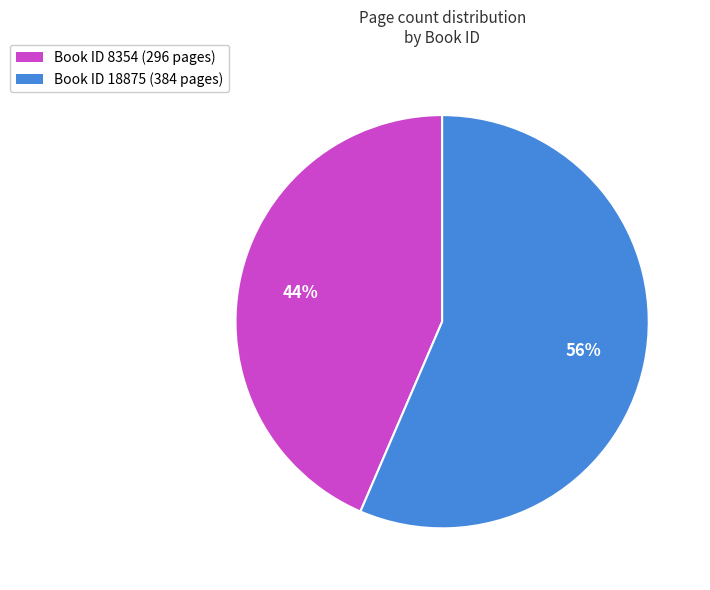

Is the sum of Book ID 8354 (296 pages) and Book ID 18875 (384 pages) greater than half?

Yes